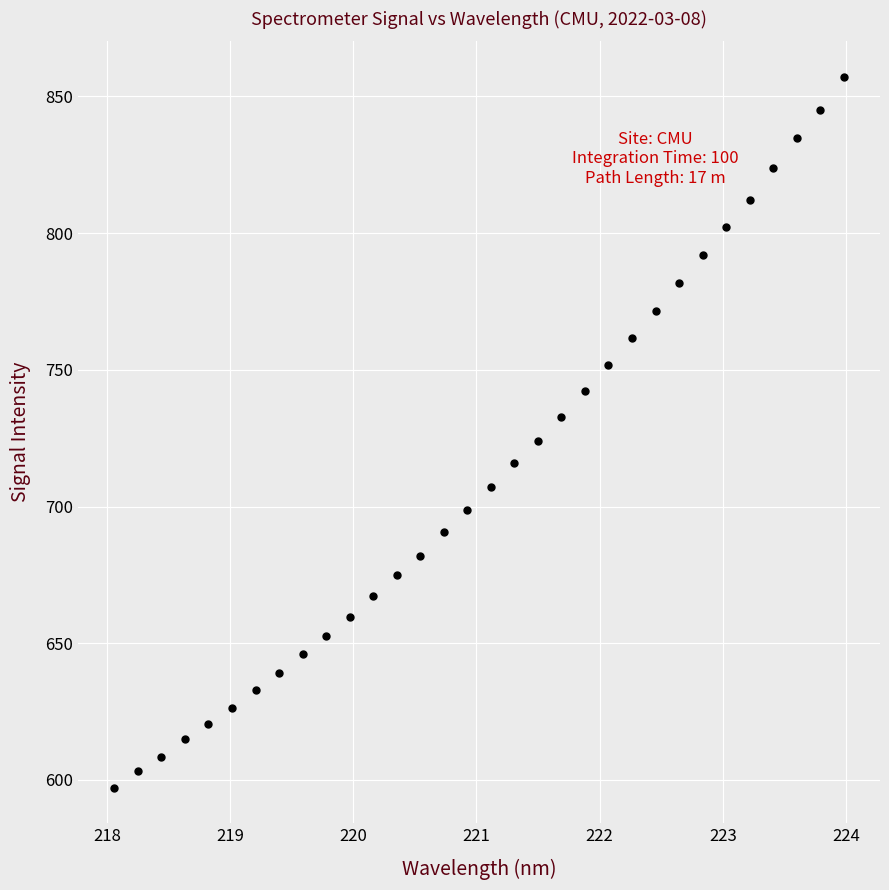

What is the range of Y values (max minus min)?

260.0